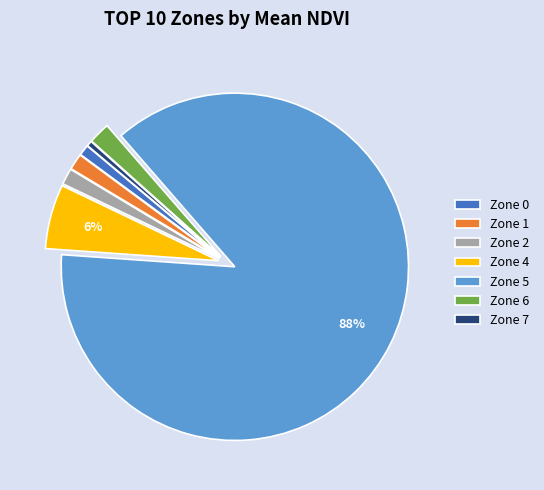

To the nearest percent, what portion does Zone 1 represent?

1%